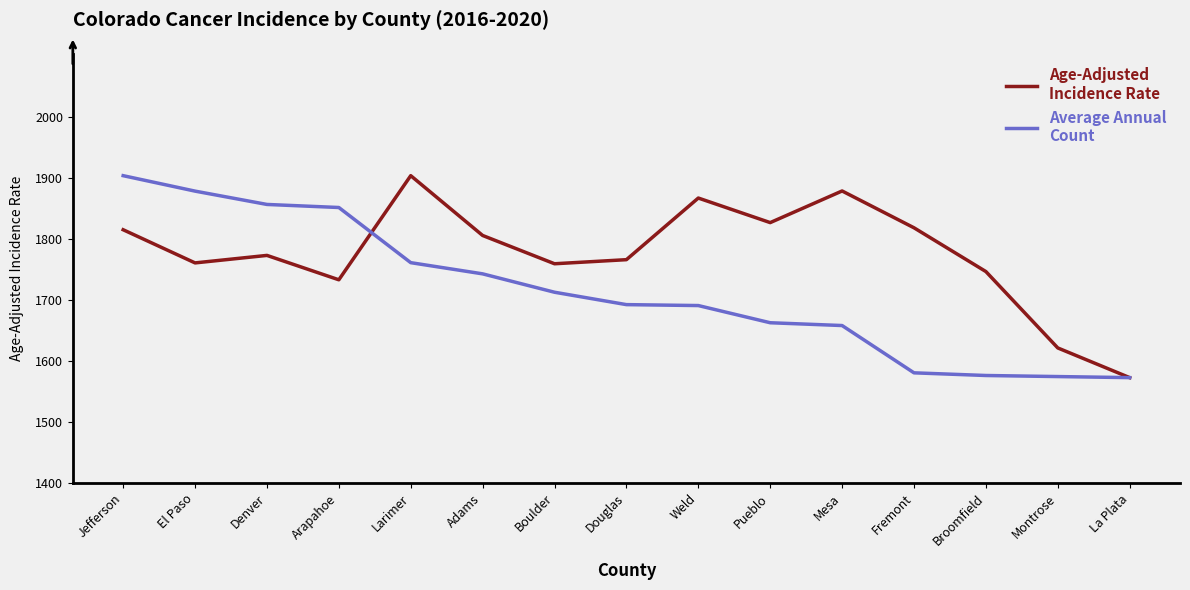

Is this an area chart (filled region under the line)?

No